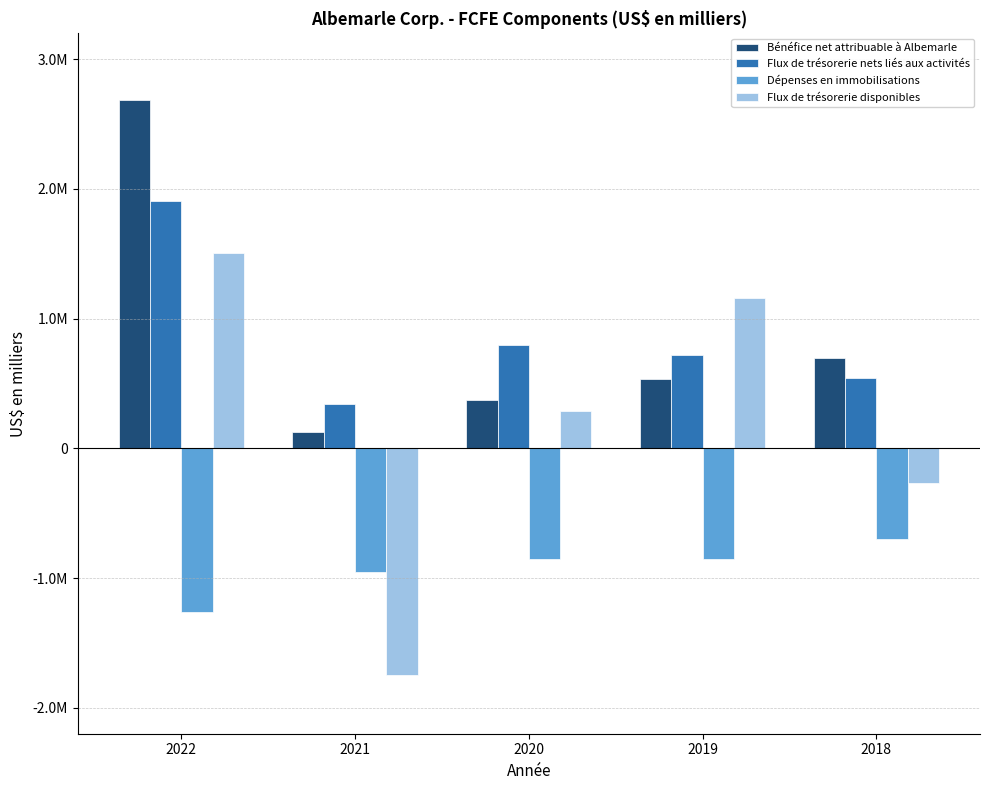

What is the sum of the Flux de trésorerie nets liés aux activités values at 2020 and 2021?

1143171